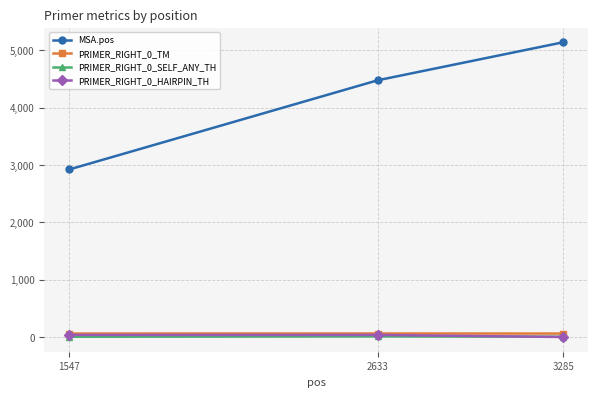

At how many categories does at least one series exceed 4117?

2